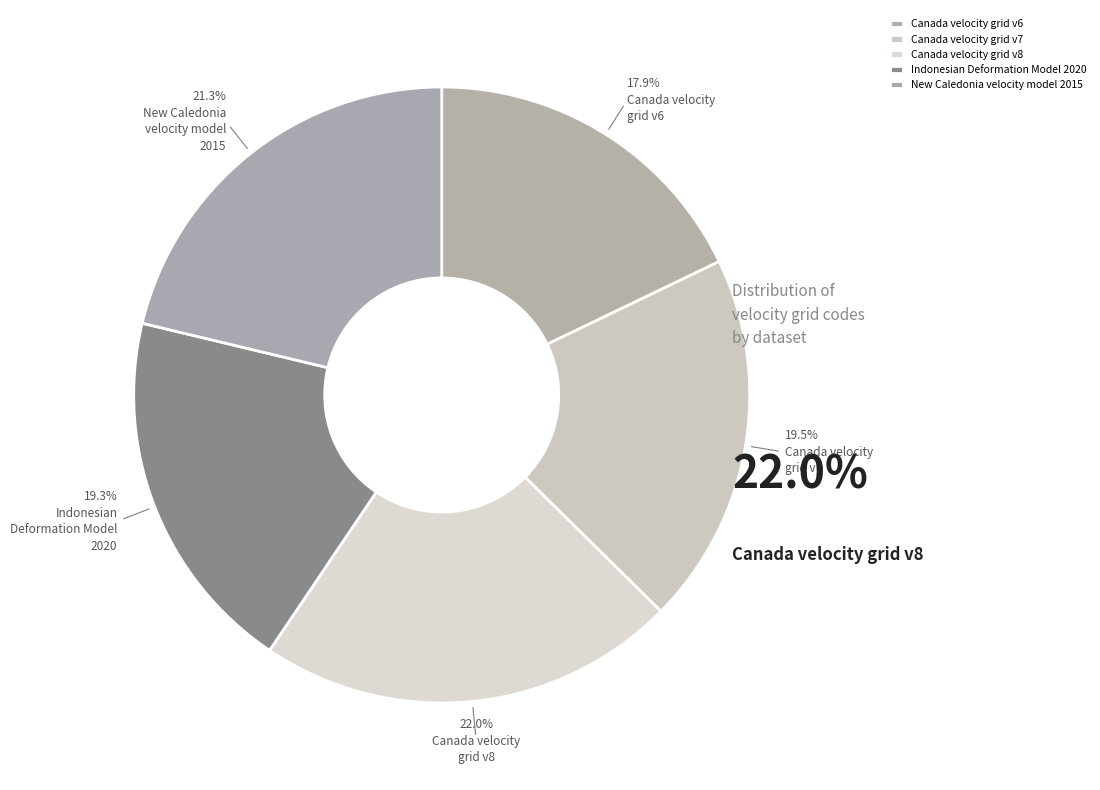

What percentage is the Canada velocity grid v7 slice, to the nearest percent?

20%